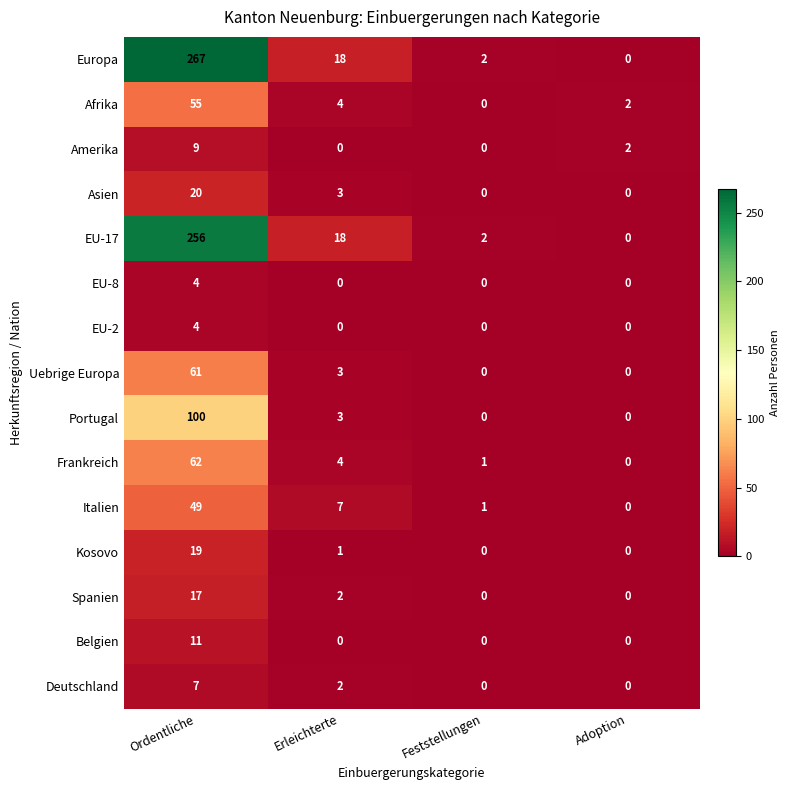

How many data points does each series have?

4